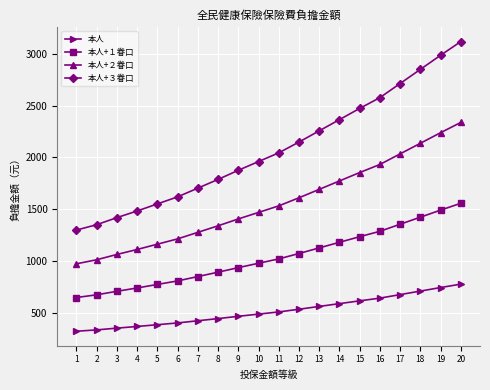

True or false: 本人+１眷口 and 本人+３眷口 cross at least once.

False